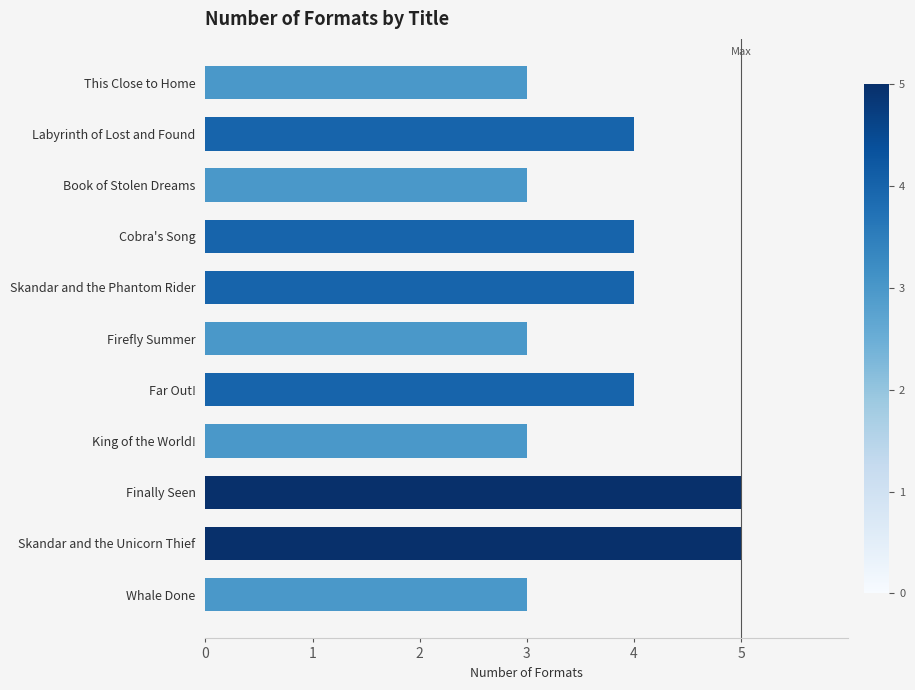

The chart shows a value of 5 at Finally Seen. True or false?

True